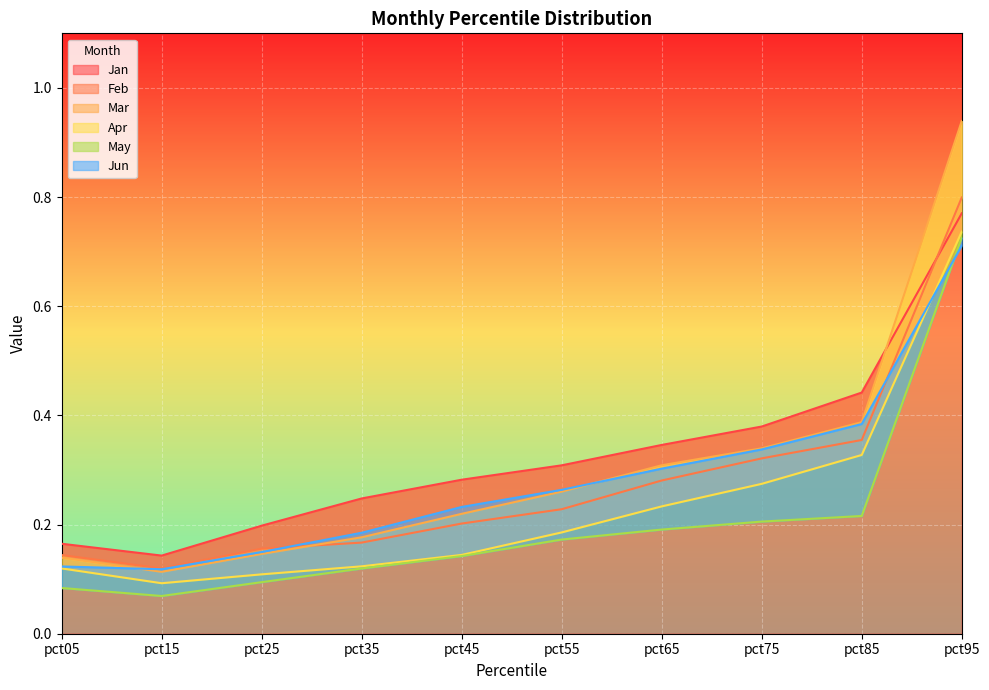

At pct85, list the series in order from largest to smallest.

Jan, Mar, Jun, Feb, Apr, May